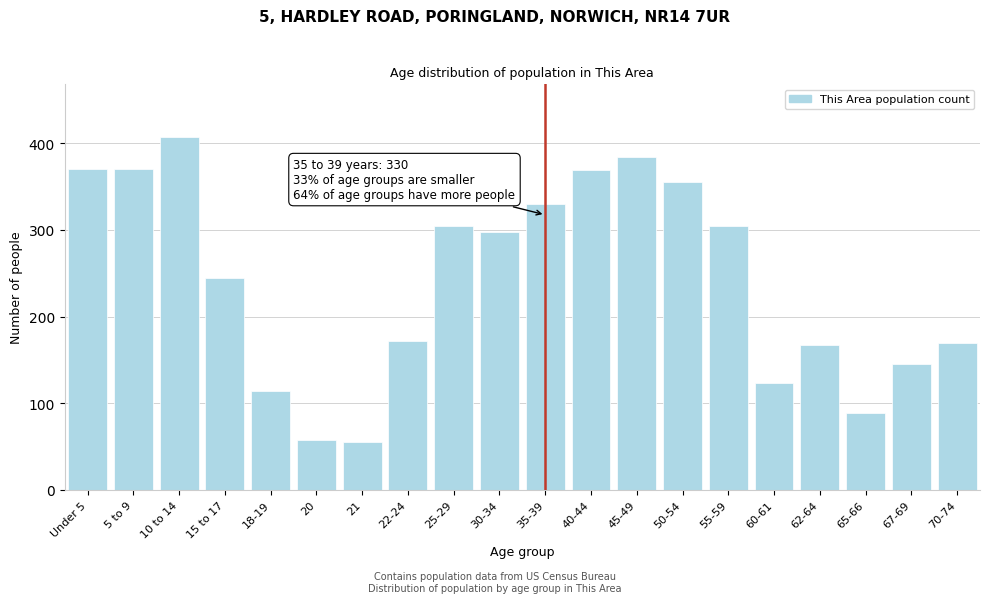

What is the label of the 19th bar from the left?

67-69